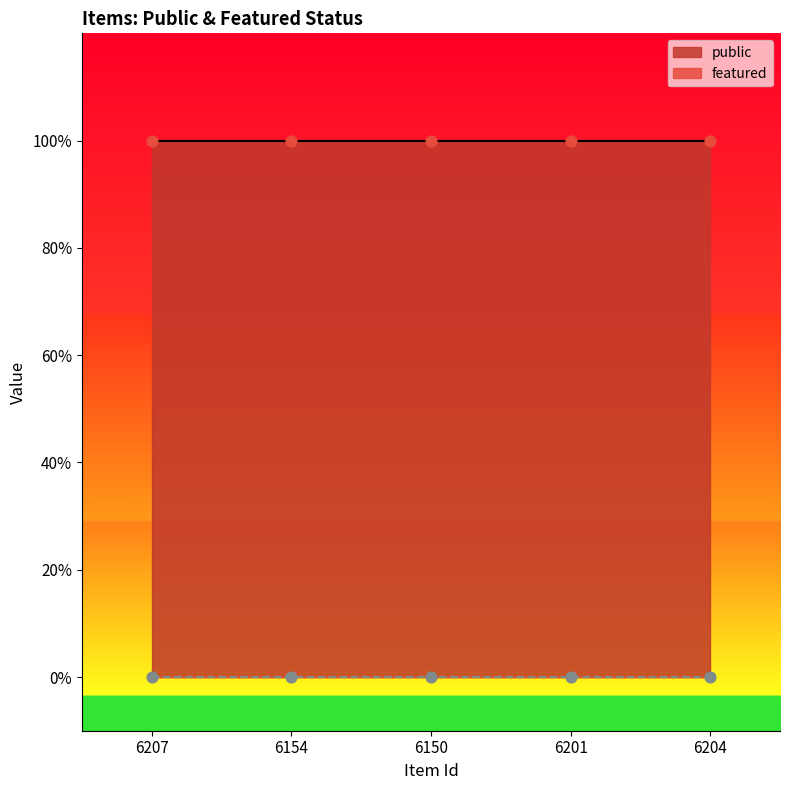

What are all the series names shown in the legend?

public, featured